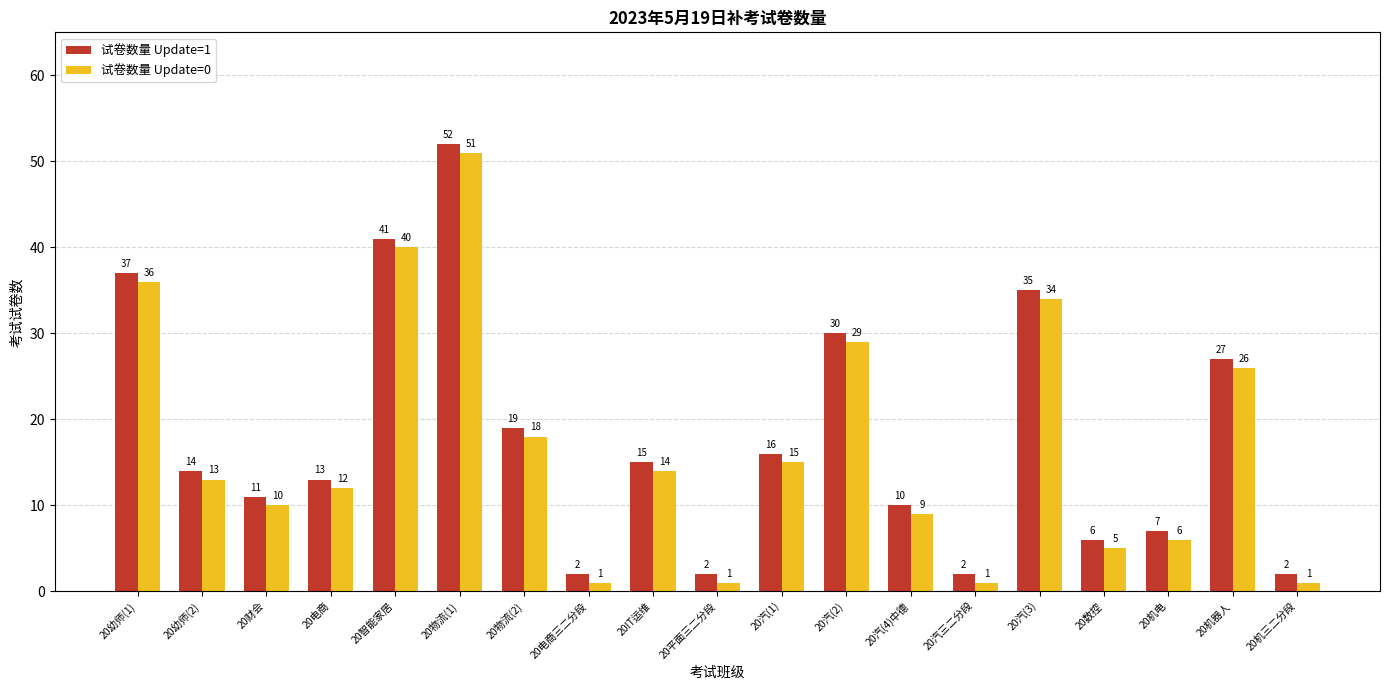

The value of 试卷数量 Update=0 at 20物流(2) is 18. True or false?

True